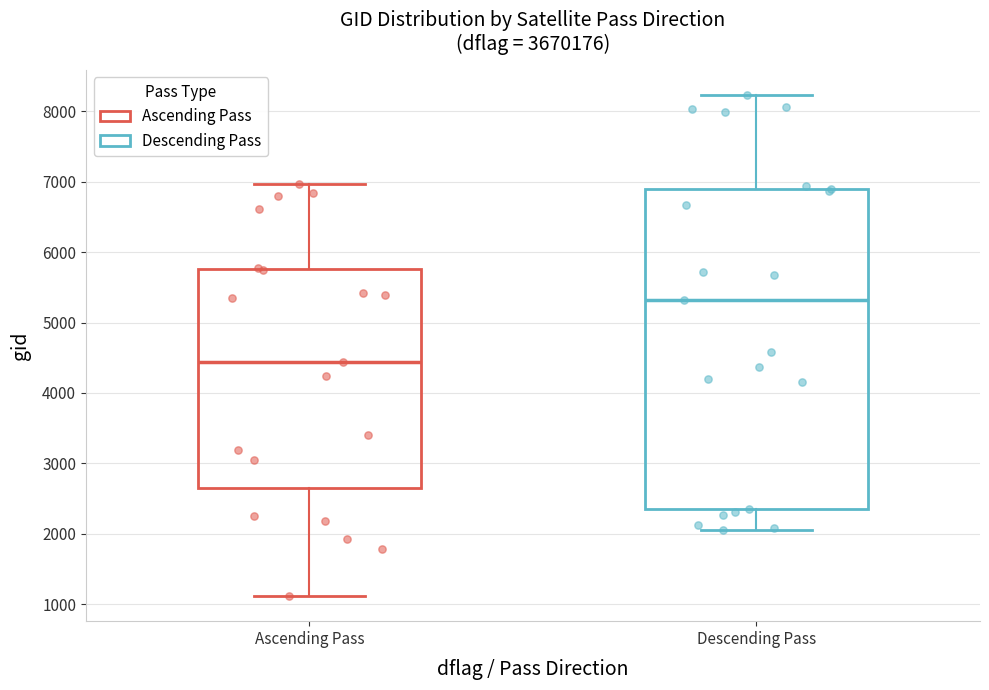

Which box is the tallest, from its lower edge to its upper edge?

Descending Pass